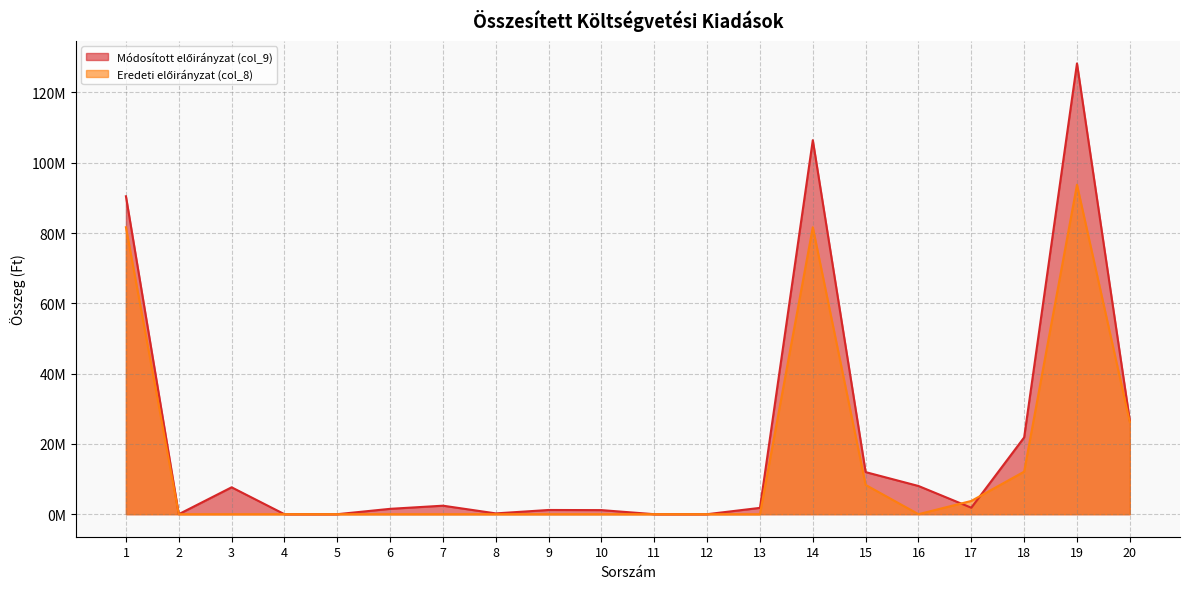

At which category does the chart reach its minimum across all series?

2